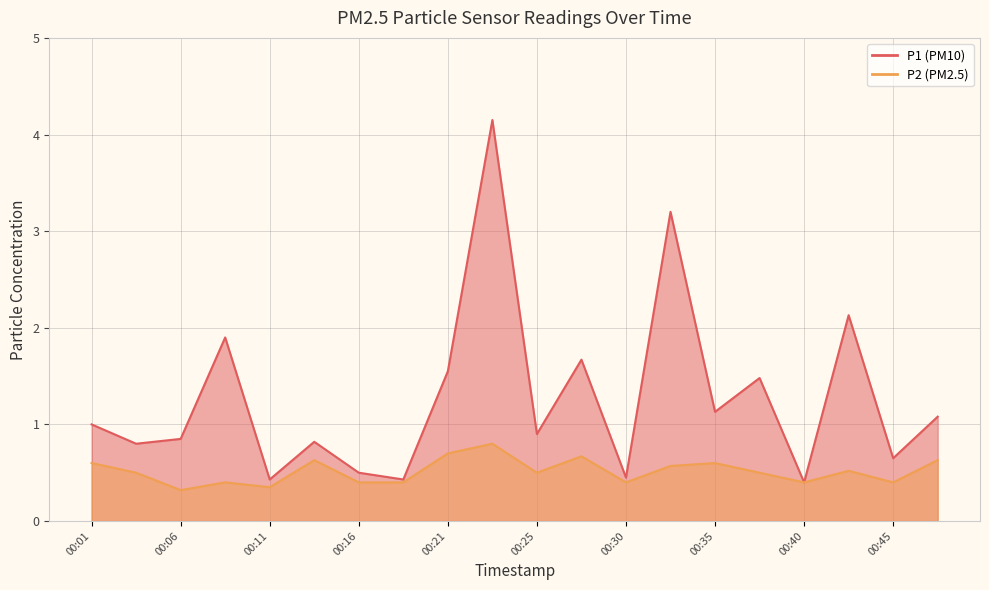

What is the sum of the P1 values at 00:33 and 00:40?

3.6